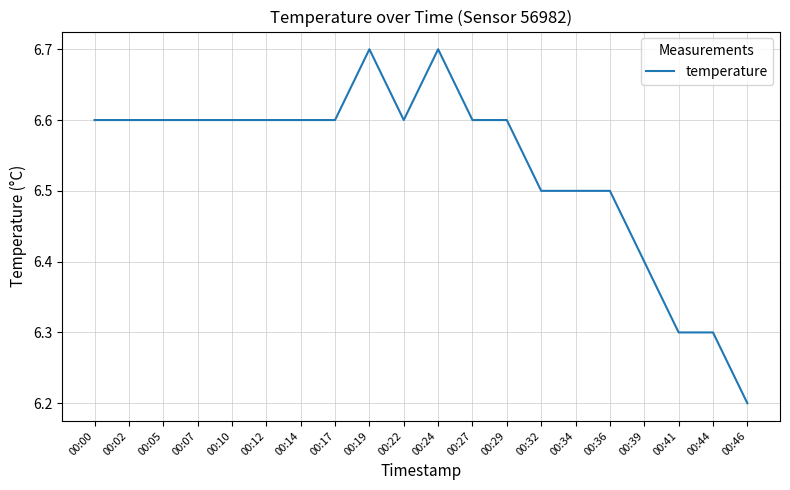

What is the average value?

6.5